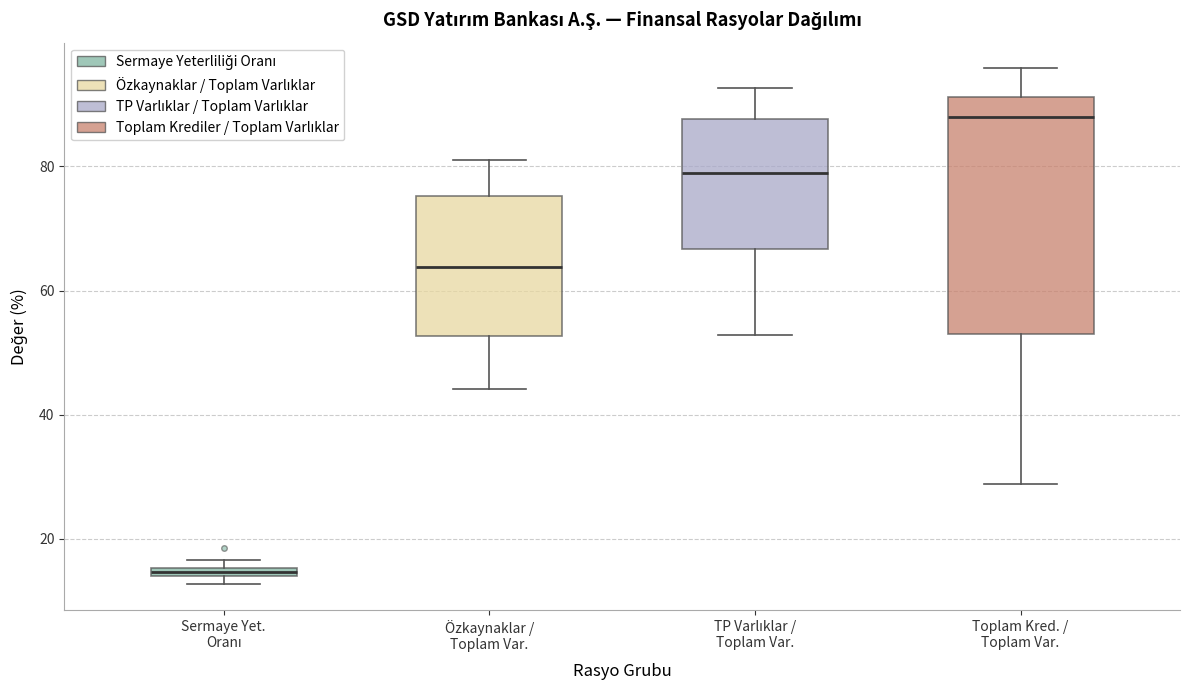

Where does the upper whisker of the box for TP Varlıklar / Toplam Var. end on the y-axis? The values are not printed on the chart, so give them approximately, as read against the axis.

92